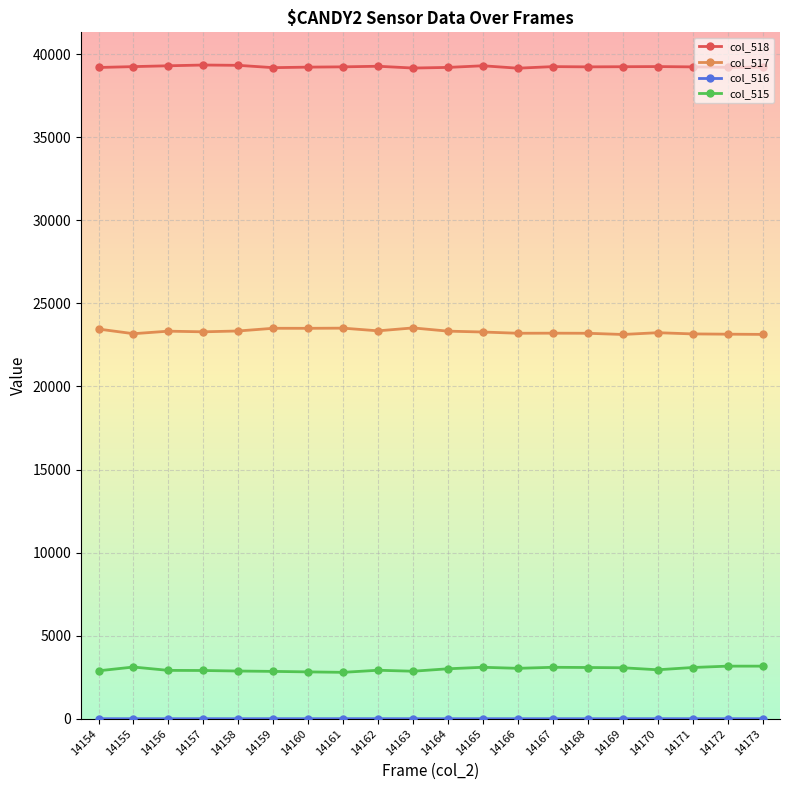

What is the difference between the highest and lowest values at 14156?

39299